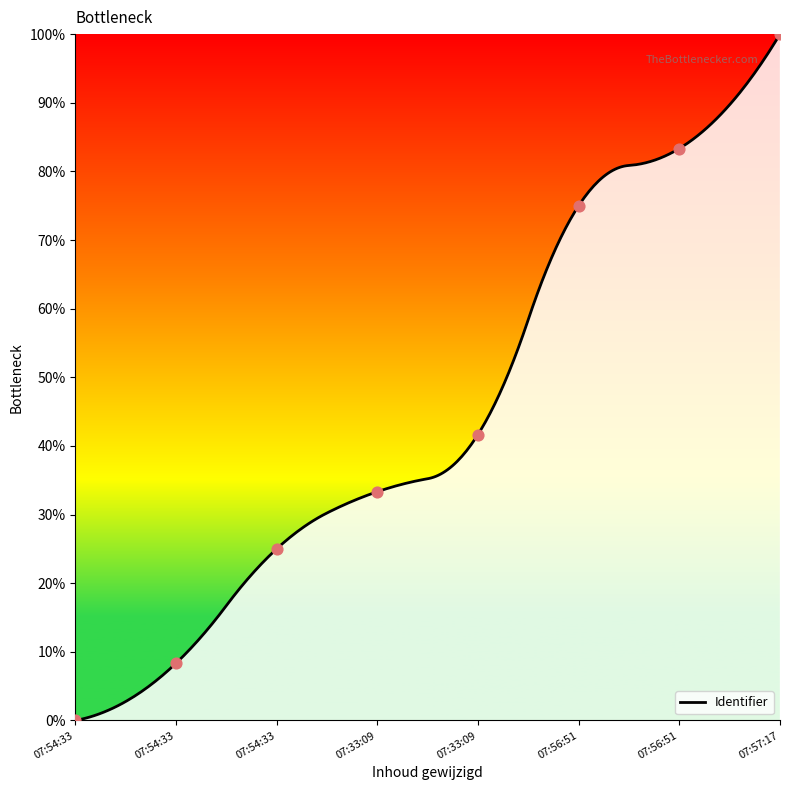

What is the highest value of the Identifier series?

100.0